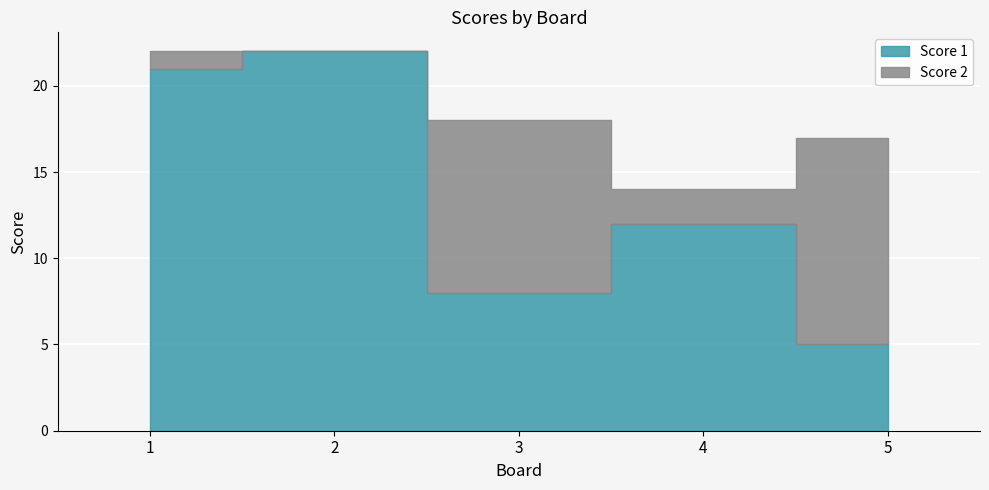

Rank the series at 2 from highest to lowest value.

Score 1, Score 2